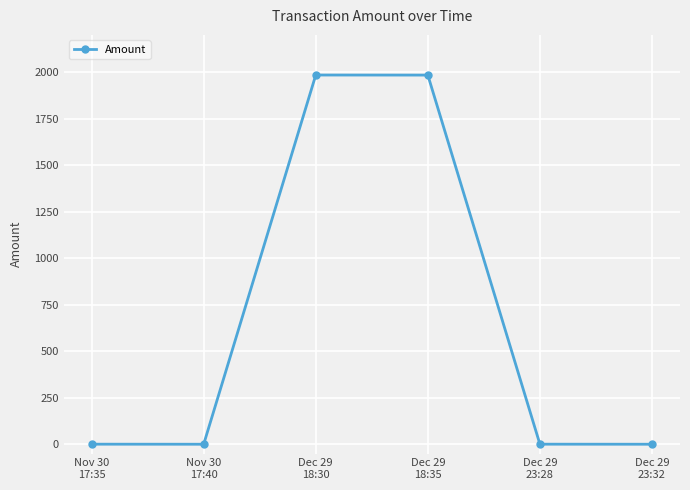

What is the average value?

661.5